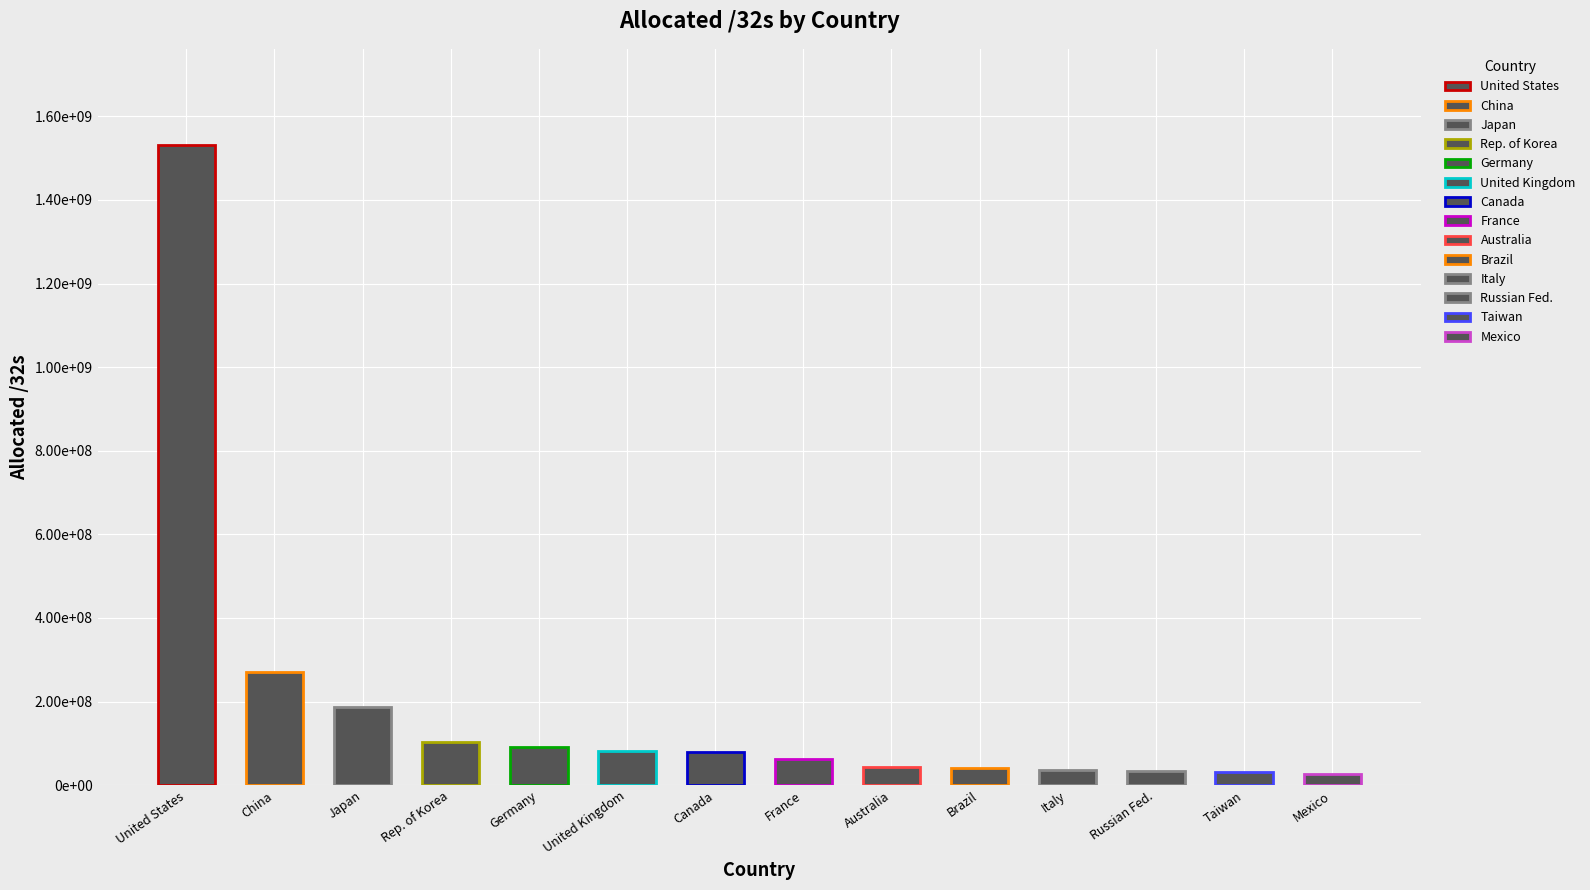

Approximately how many times larger is the value at GB compared to MX?

2.9